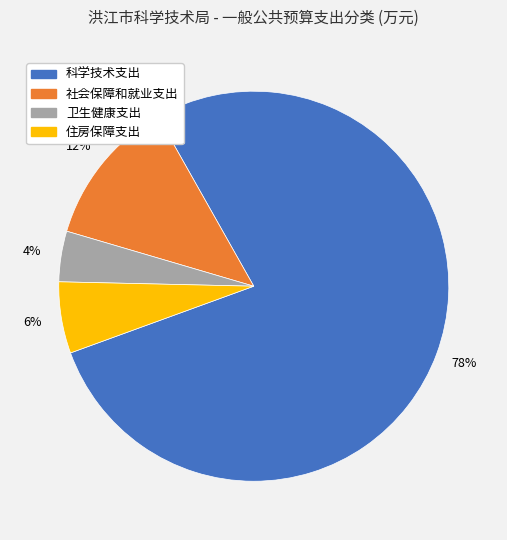

Rank the categories by value from lowest to highest.

卫生健康支出, 住房保障支出, 社会保障和就业支出, 科学技术支出